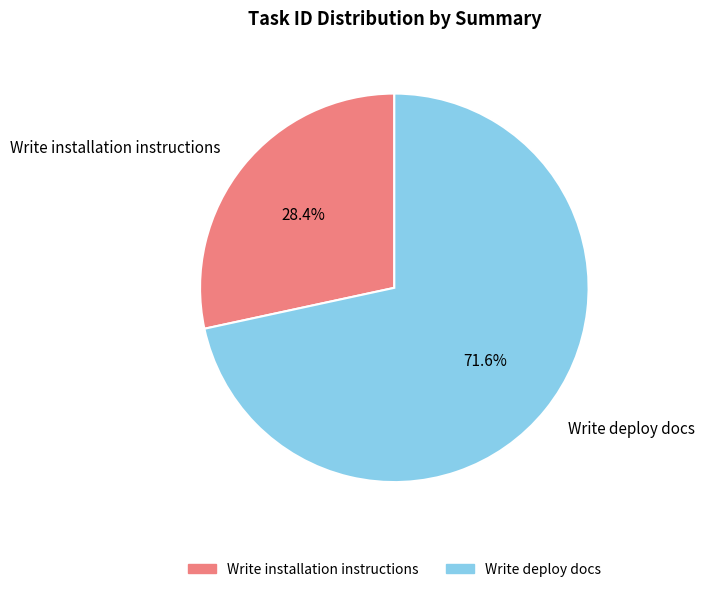

What is the ratio of the value at Write deploy docs to the value at Write installation instructions?

2.5